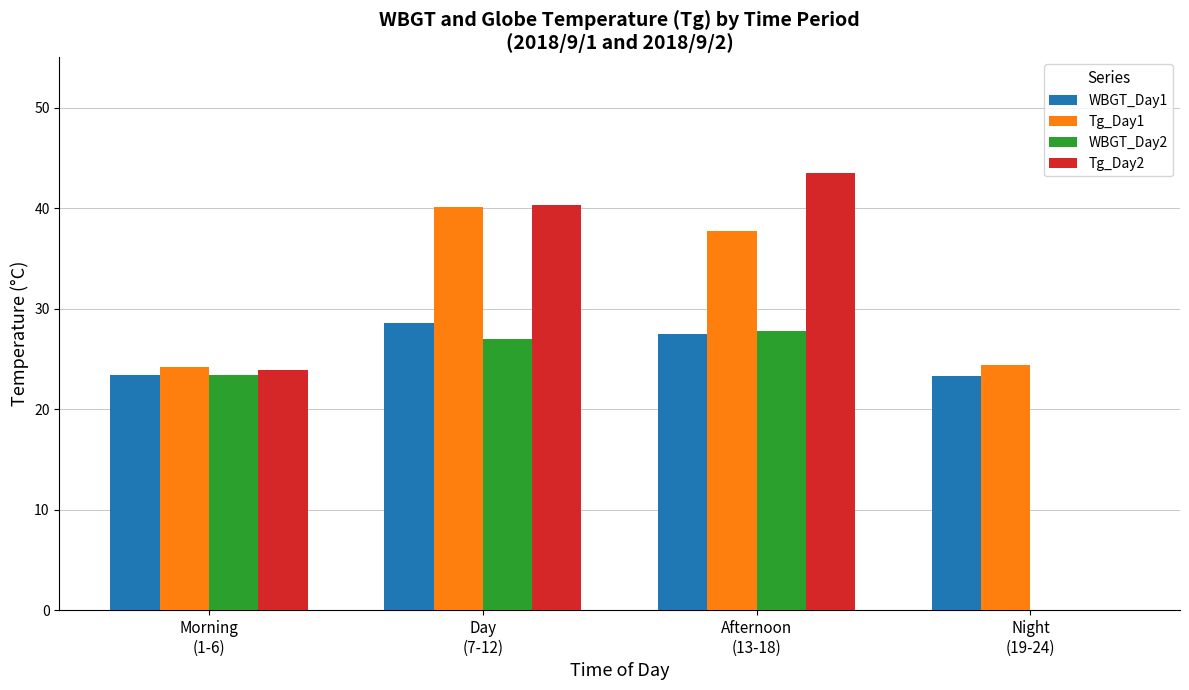

How many values in WBGT_Day2 are above zero?

3